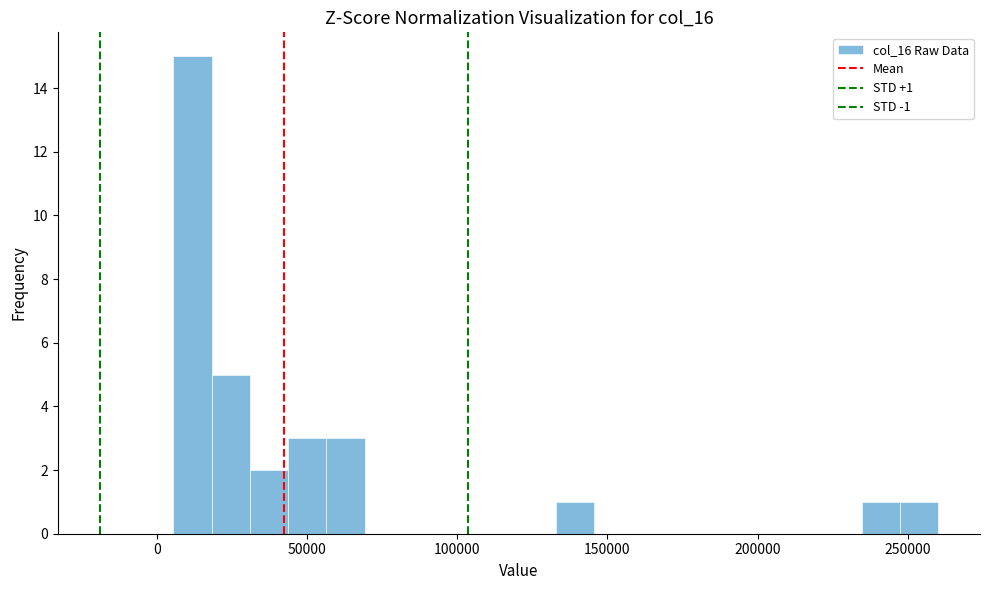

Read against the x-axis, roughly where is the centre of the tallest bar?

10000